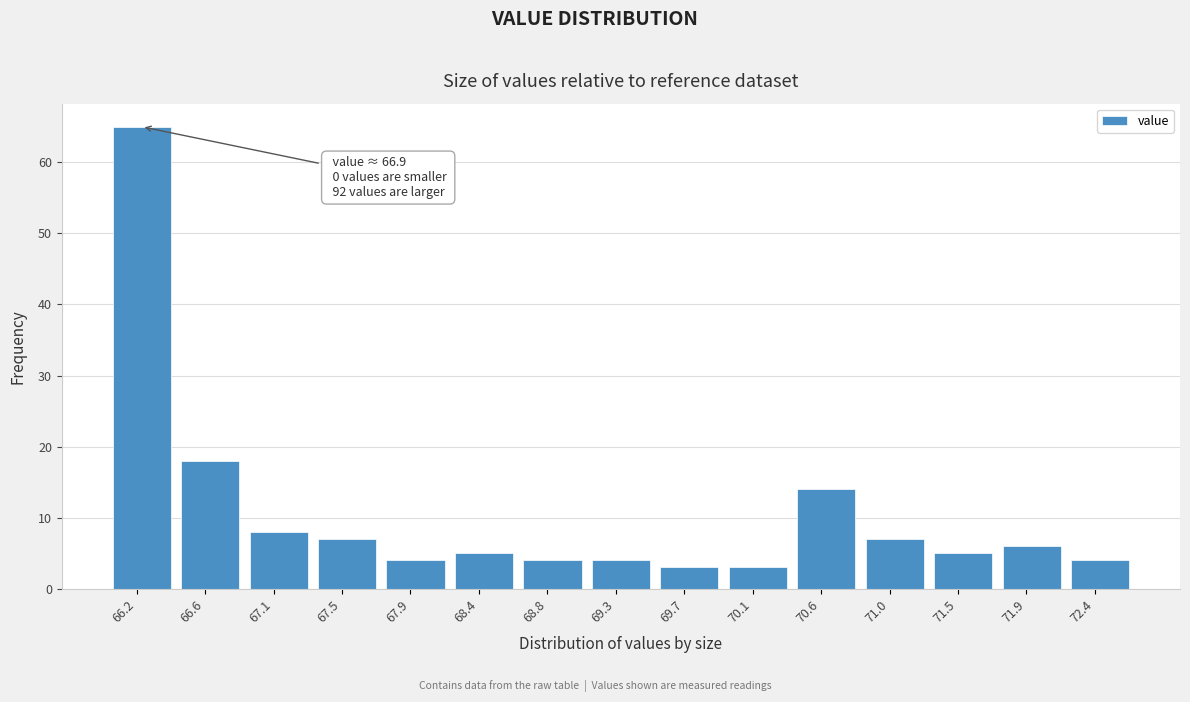

Reading right to left, transcribe all the data shown in this chart.

72.4=4	71.9=6	71.5=5	71.0=7	70.6=14	70.1=3	69.7=3	69.3=4	68.8=4	68.4=5	67.9=4	67.5=7	67.1=8	66.6=18	66.2=65